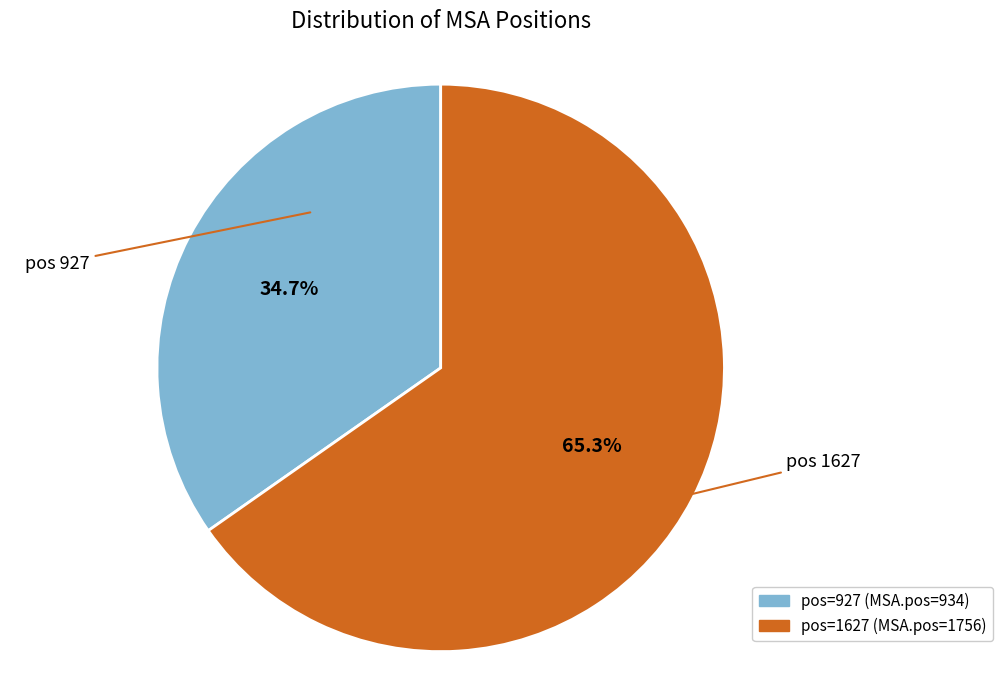

Is there a majority slice in this chart?

Yes